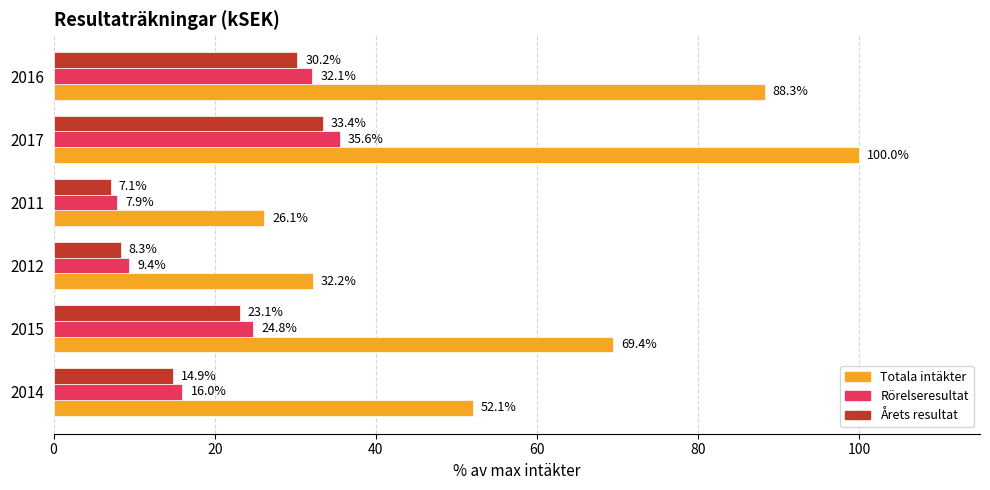

Rank the categories by Årets resultat value from highest to lowest.

2017, 2016, 2015, 2014, 2012, 2011